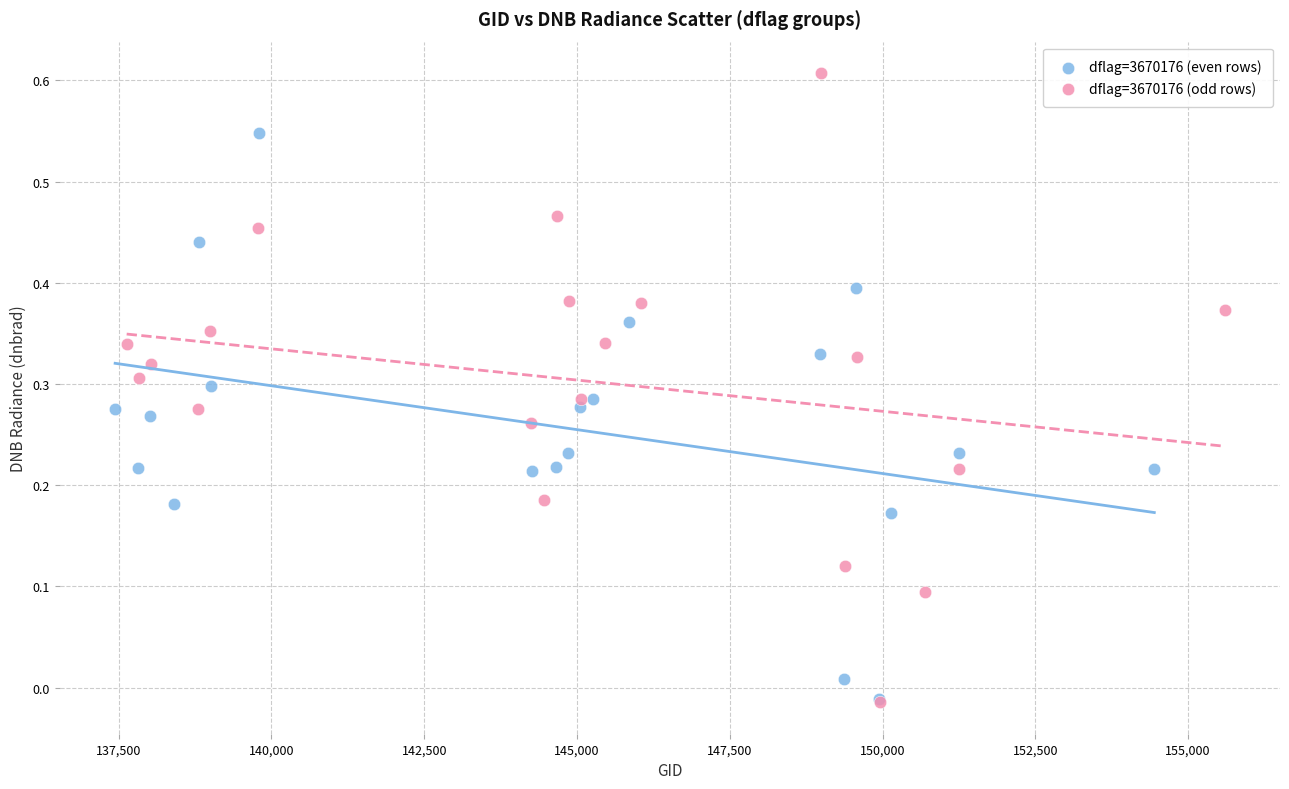

Which series has the largest Y range (max minus min)?

dflag=3670176 (odd rows)